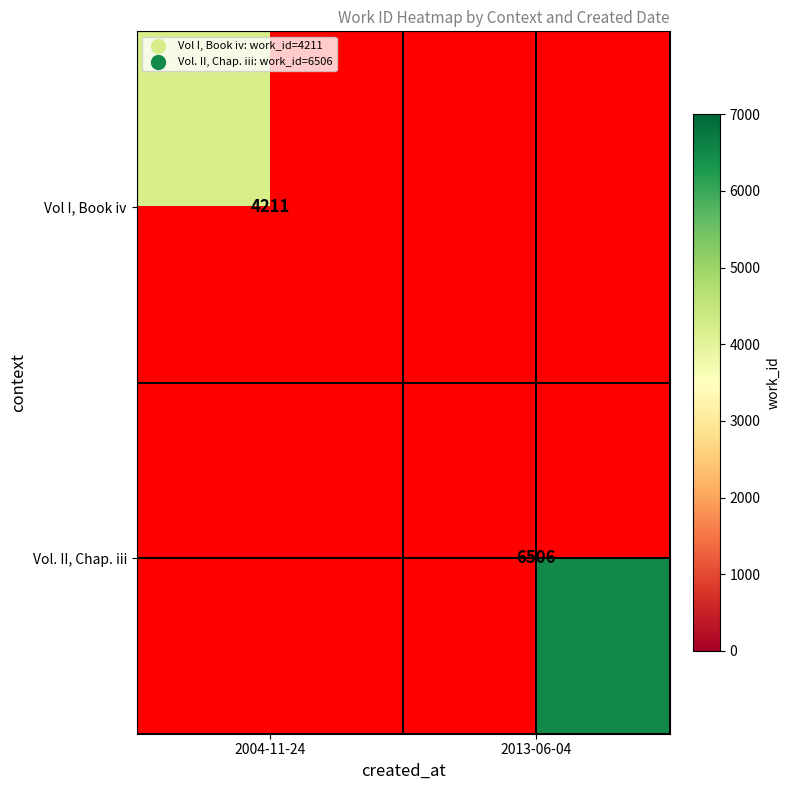

True or false: Vol I, Book iv has a value of 6544.0 at 2004-11-24.

False